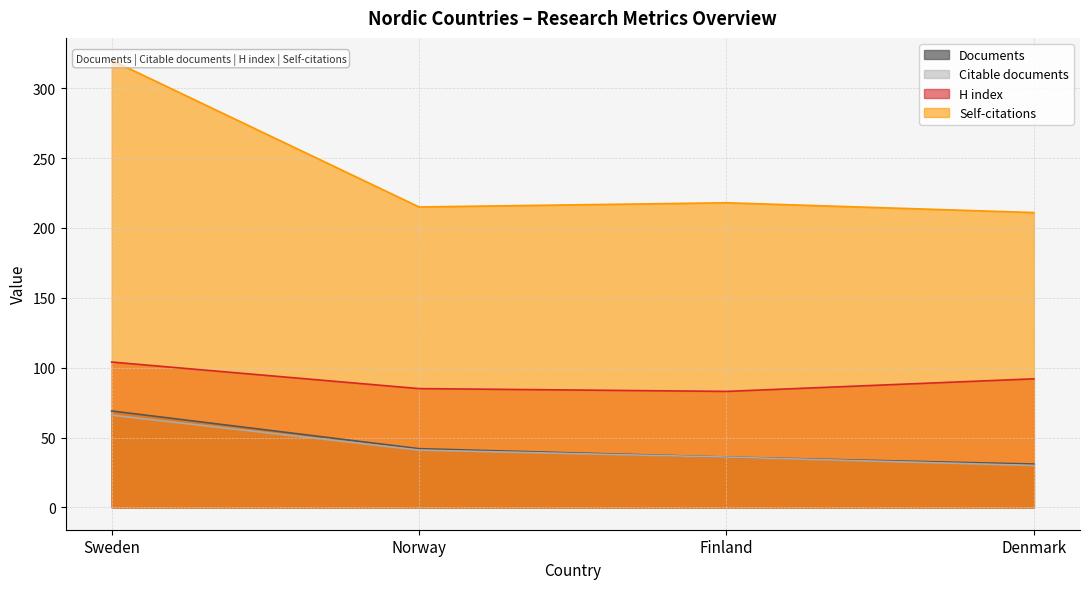

True or false: Documents and Self-citations intersect in this chart.

False